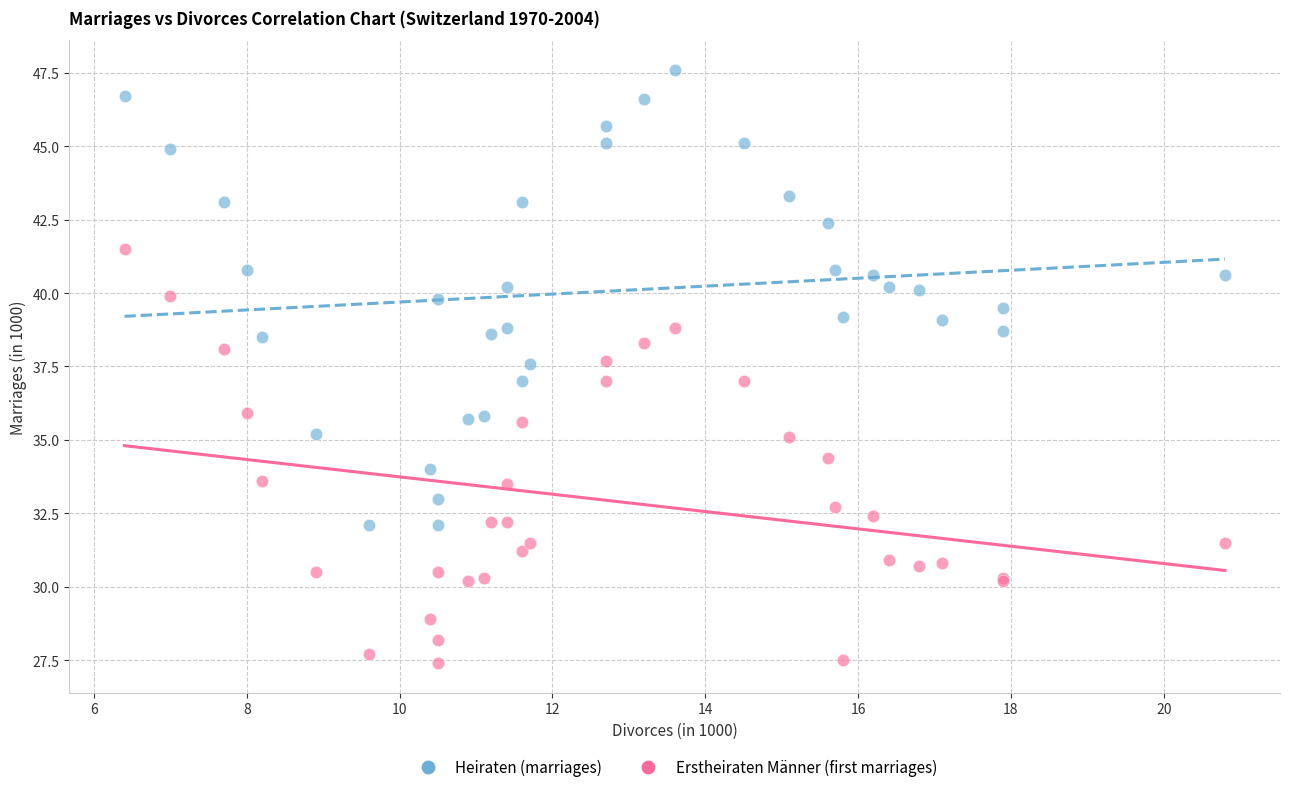

Which series contains the highest Y value?

Heiraten (marriages)